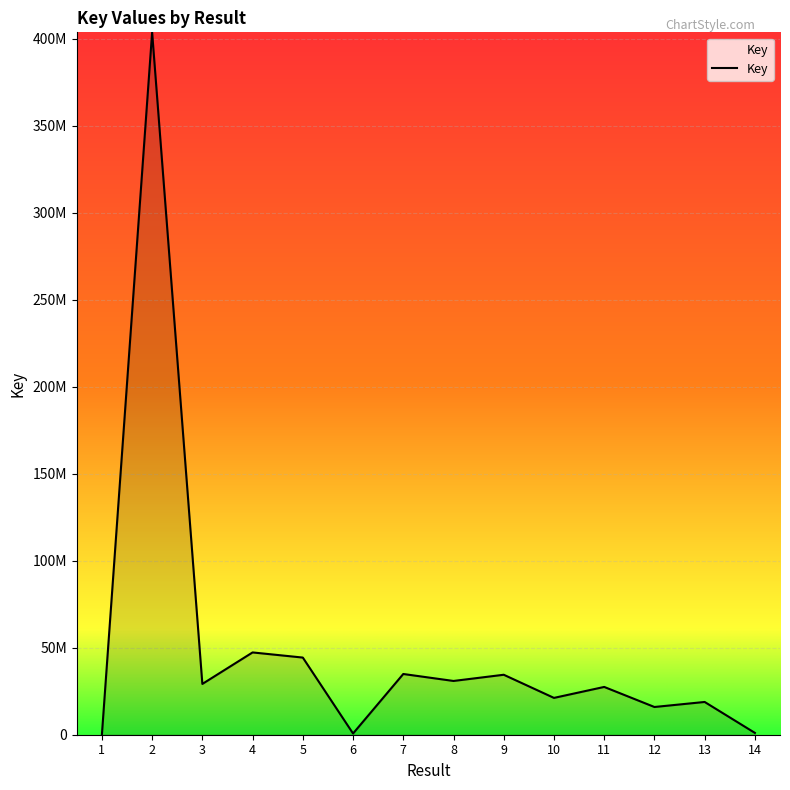

True or false: the data shows 26333439 at 12.

False